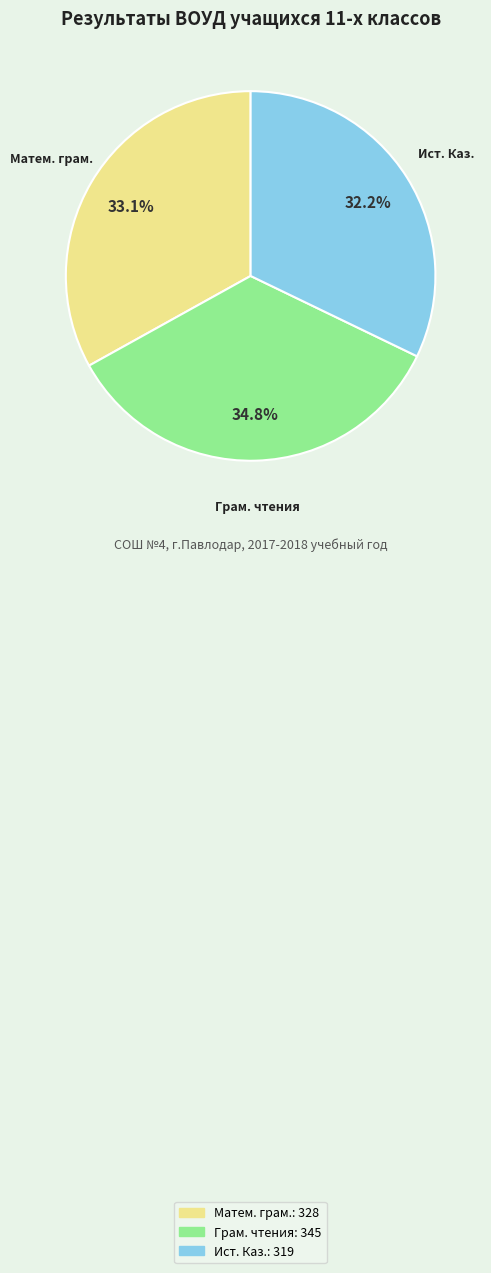

Is there any slice that represents more than half of the pie?

No